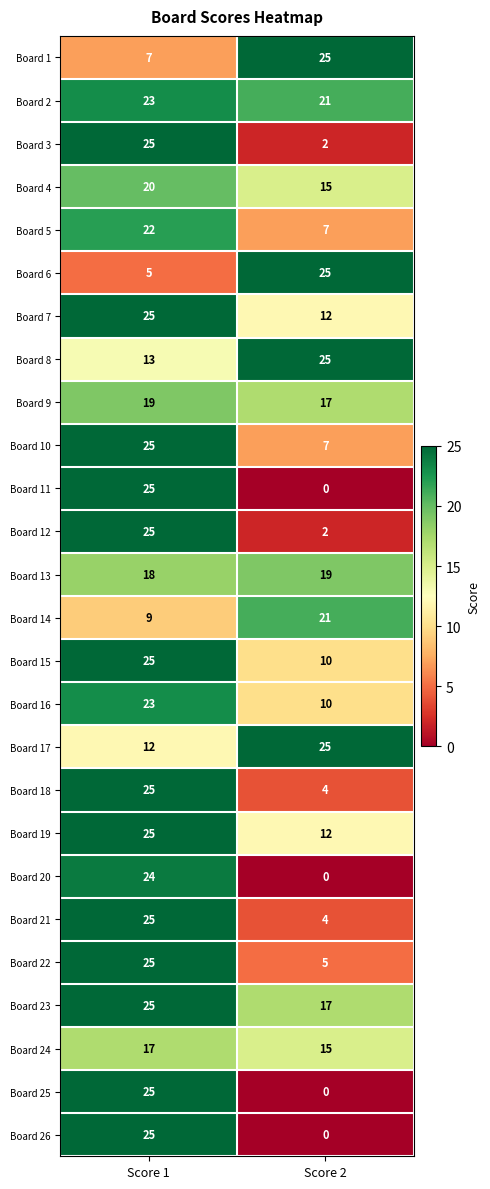

What is the total value across all series at Score 1?

537